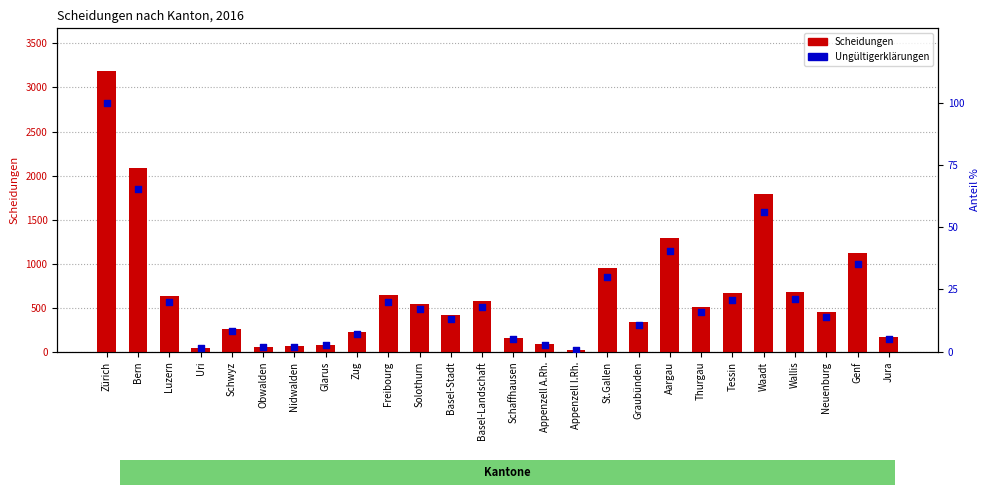

Which series contains the highest Y value?

Scheidungen